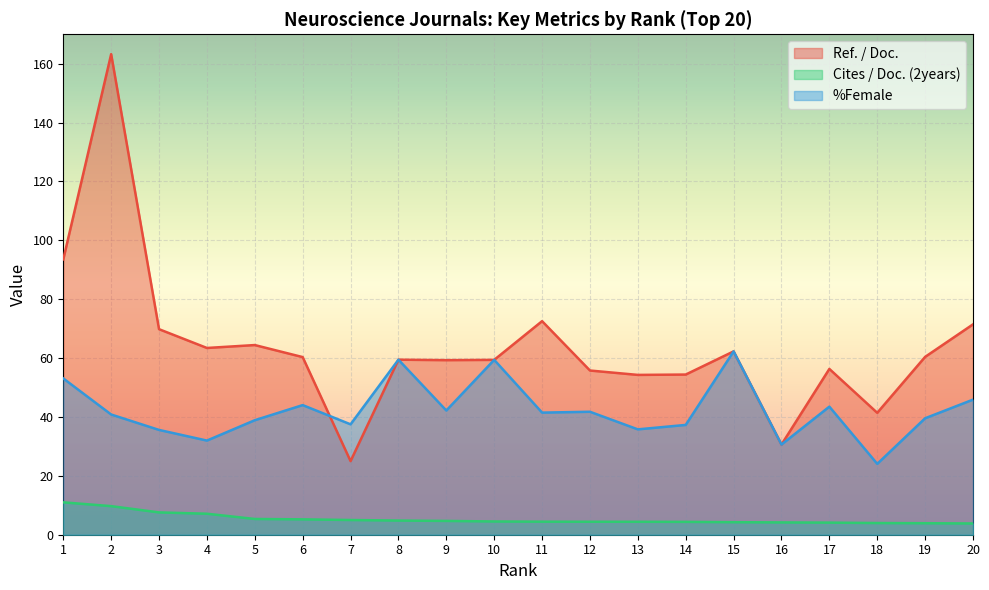

List the series in order of their overall mean, highest first.

Ref. / Doc., %Female, Cites / Doc. (2years)